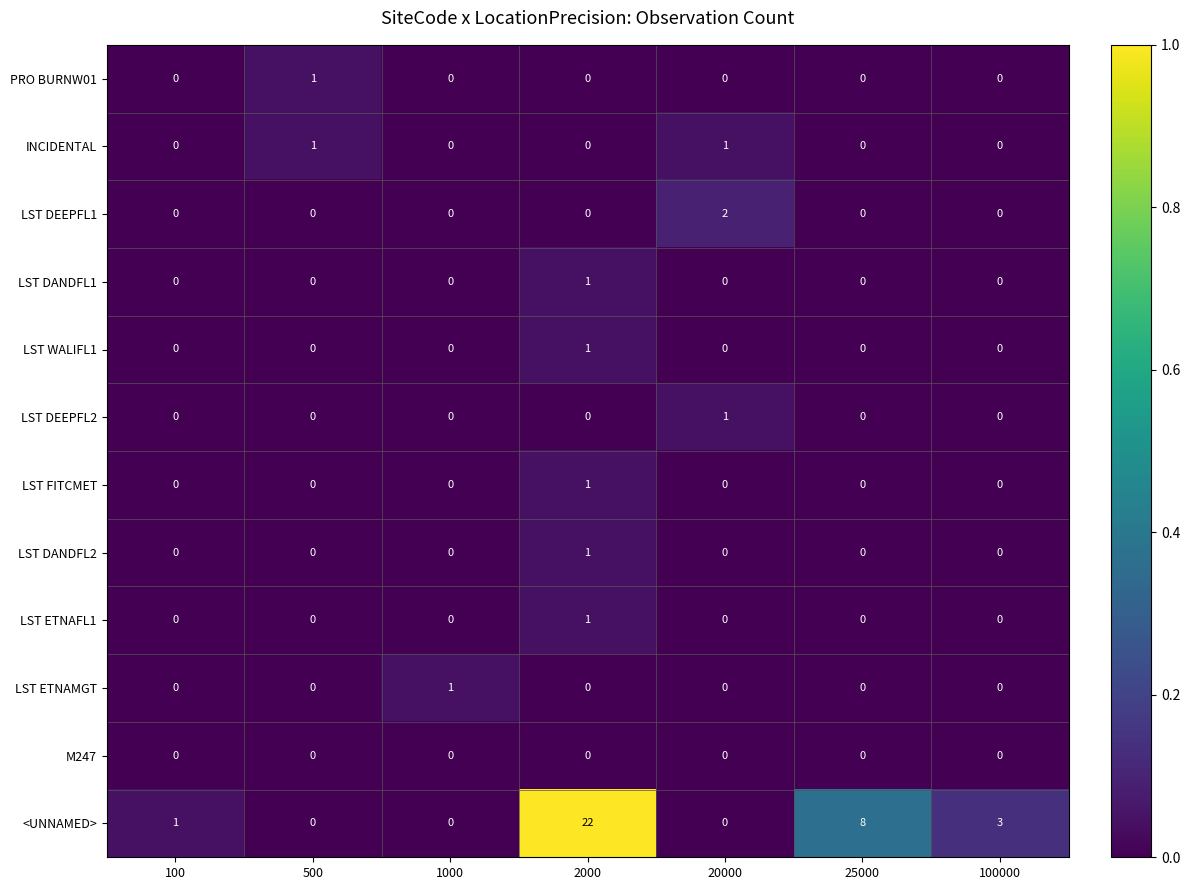

Which series has the widest spread of values?

<UNNAMED>